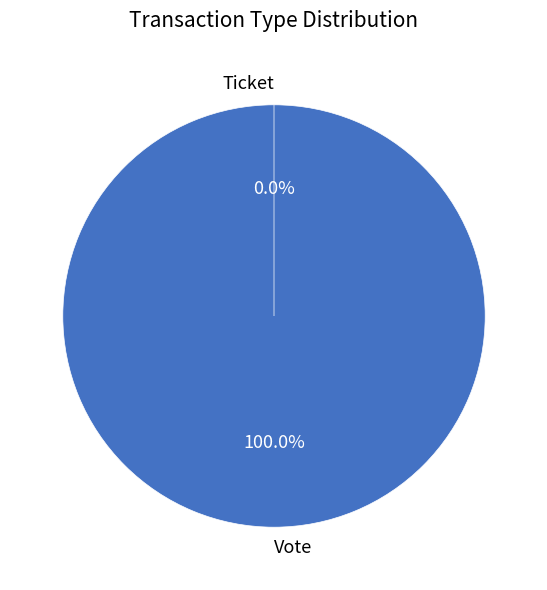

Is it true that Vote is 85% of the pie?

False